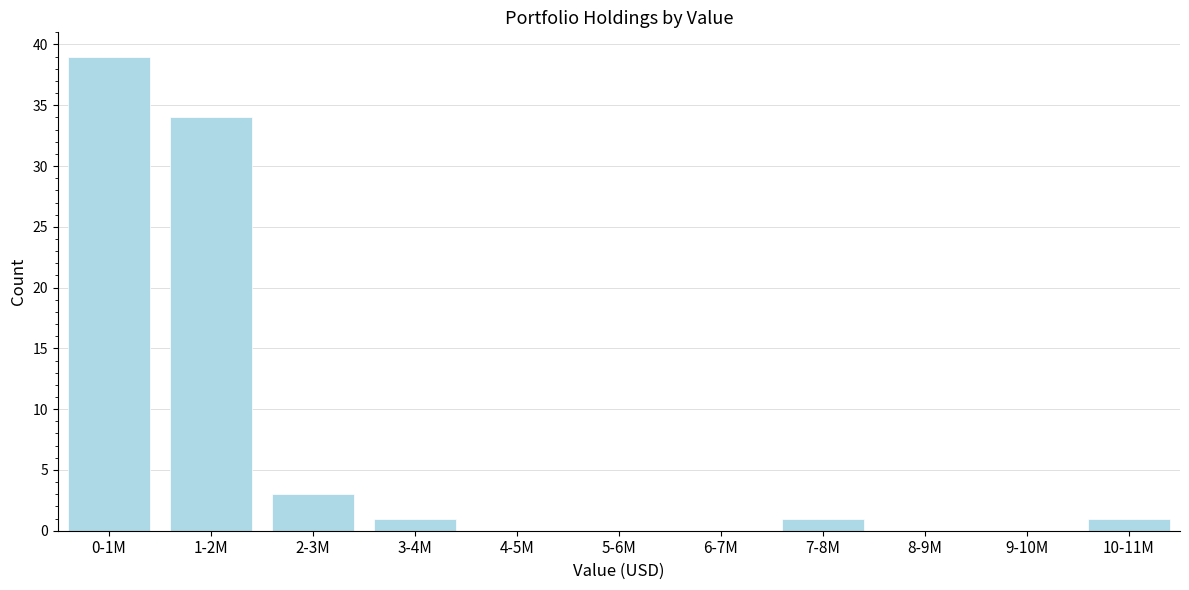

Reading right to left, extract all data points from this chart.

10-11M=1	9-10M=0	8-9M=0	7-8M=1	6-7M=0	5-6M=0	4-5M=0	3-4M=1	2-3M=3	1-2M=34	0-1M=39